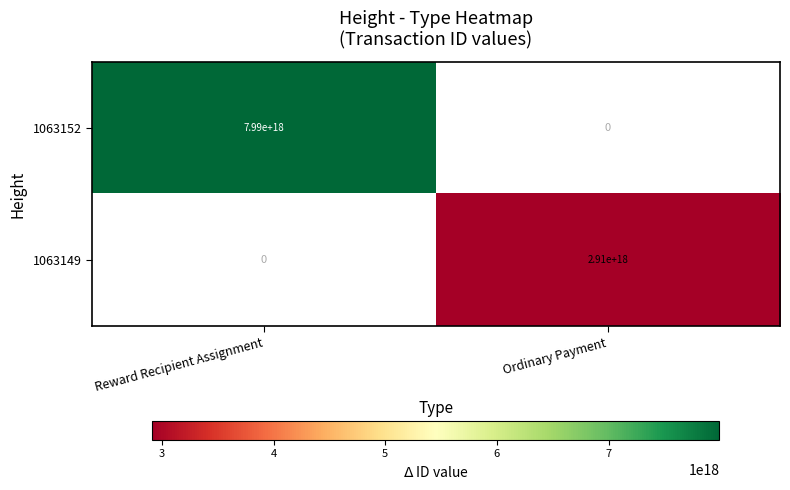

True or false: 1063149 has a value of 1337673677325368320 at Ordinary Payment.

False